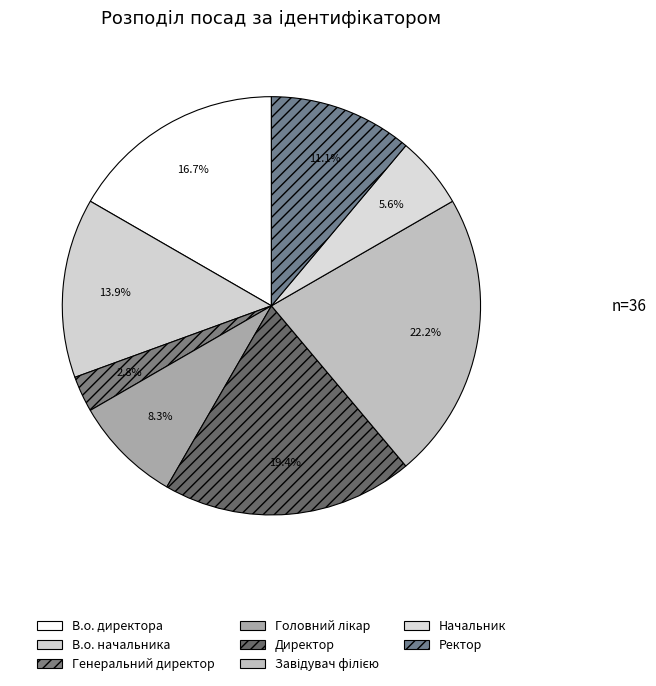

Rank the categories by value from highest to lowest.

Завідувач філією, Директор, В.о. директора, В.о. начальника, Ректор, Головний лікар, Начальник, Генеральний директор